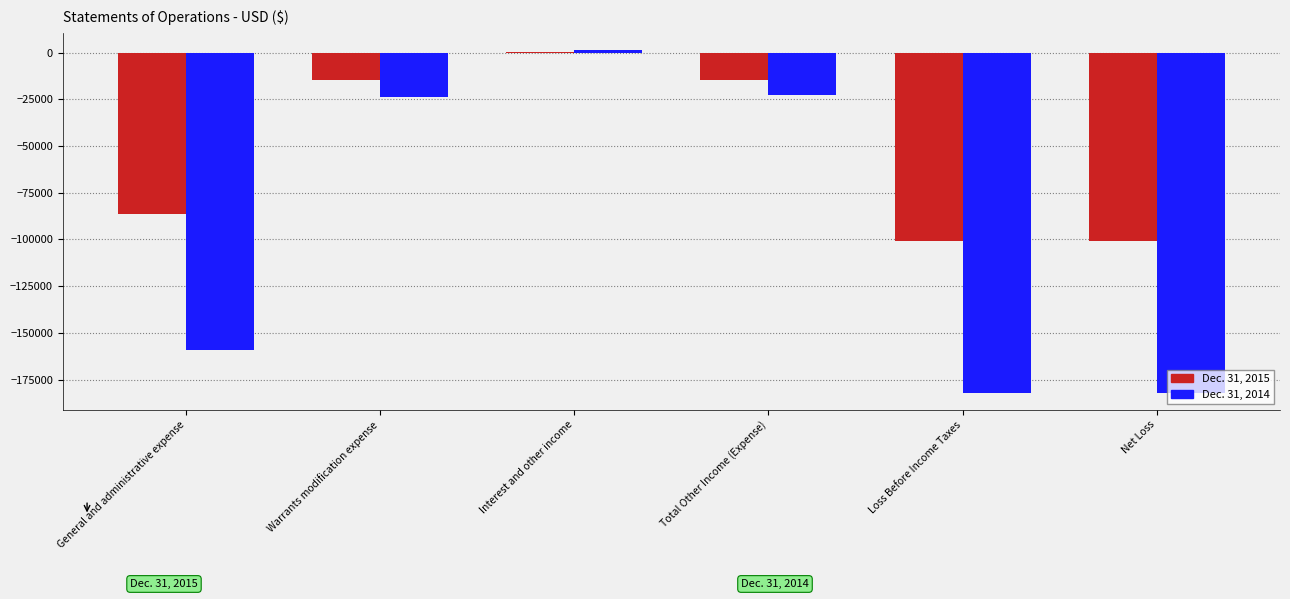

Which series has the widest spread of values?

Dec. 31, 2014